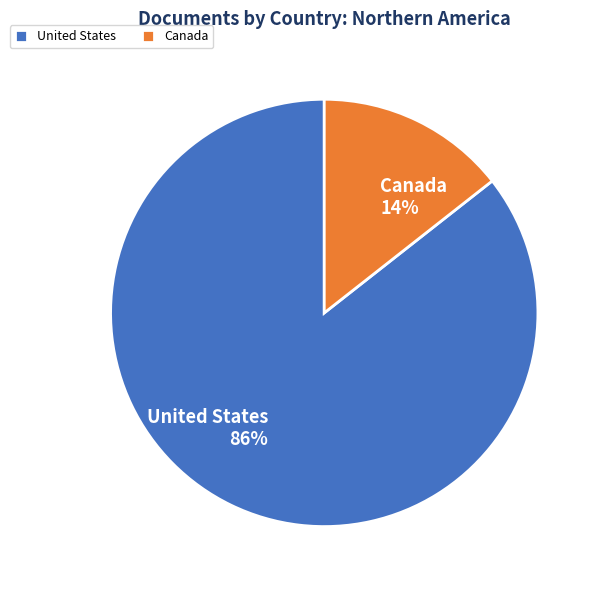

To the nearest percent, what is the combined percentage of United States and Canada?

100%